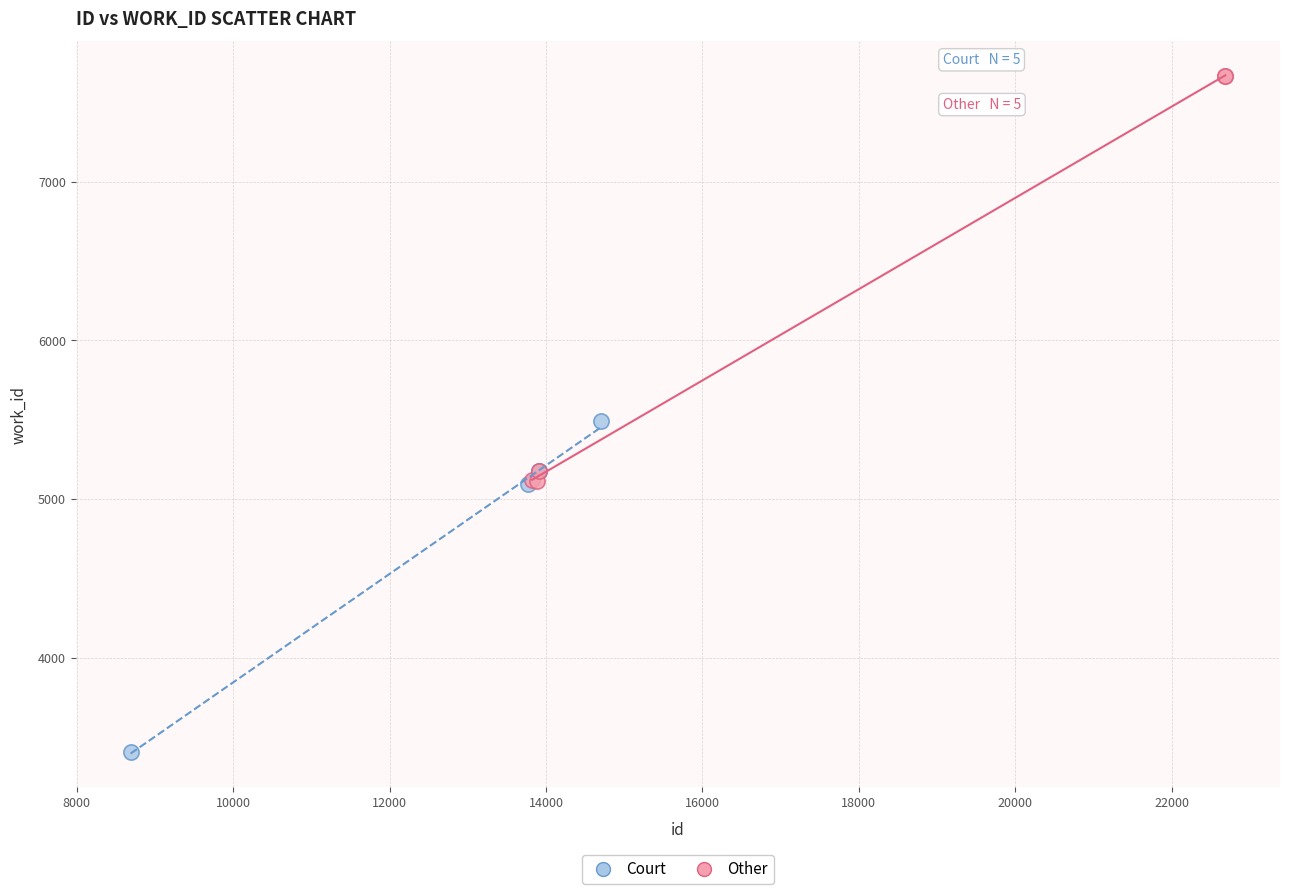

Which series has the largest Y range (max minus min)?

Other